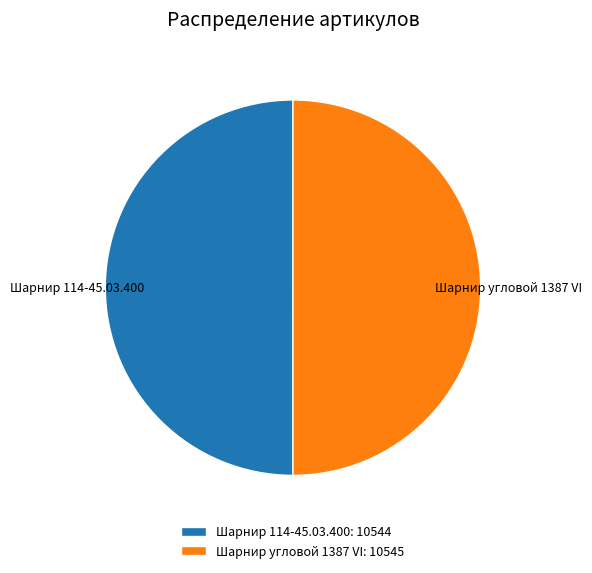

How many segments does this pie chart have?

2